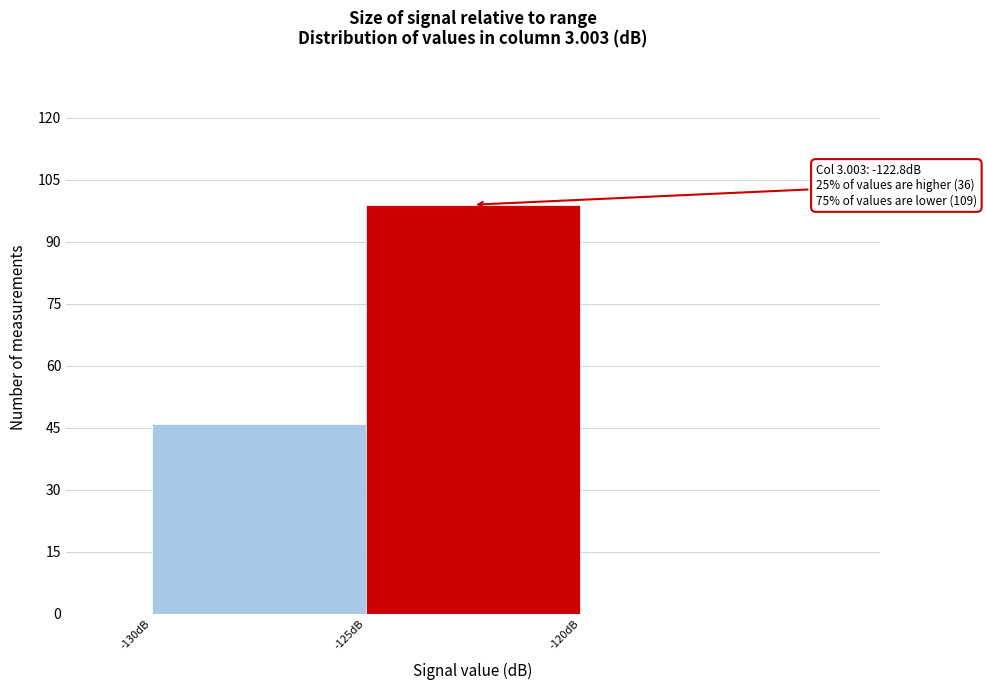

Which range on the x-axis has the tallest bar?

-125 to -120